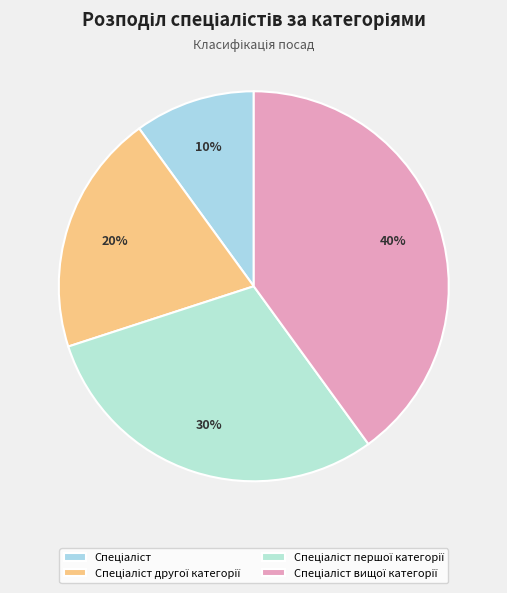

To the nearest percent, what percentage of the pie is Спеціаліст?

10%